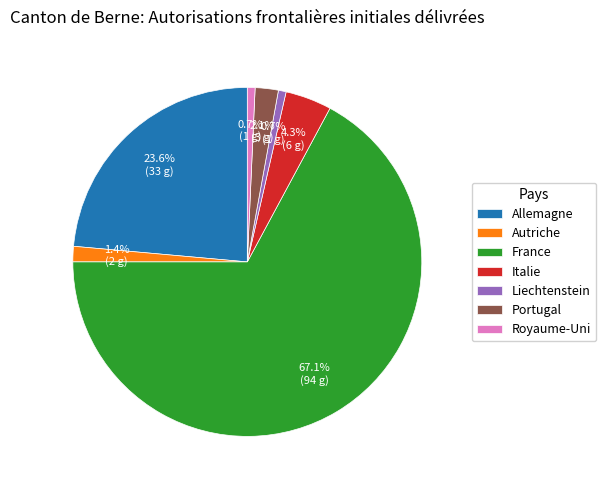

Does France represent more than half of the total?

Yes